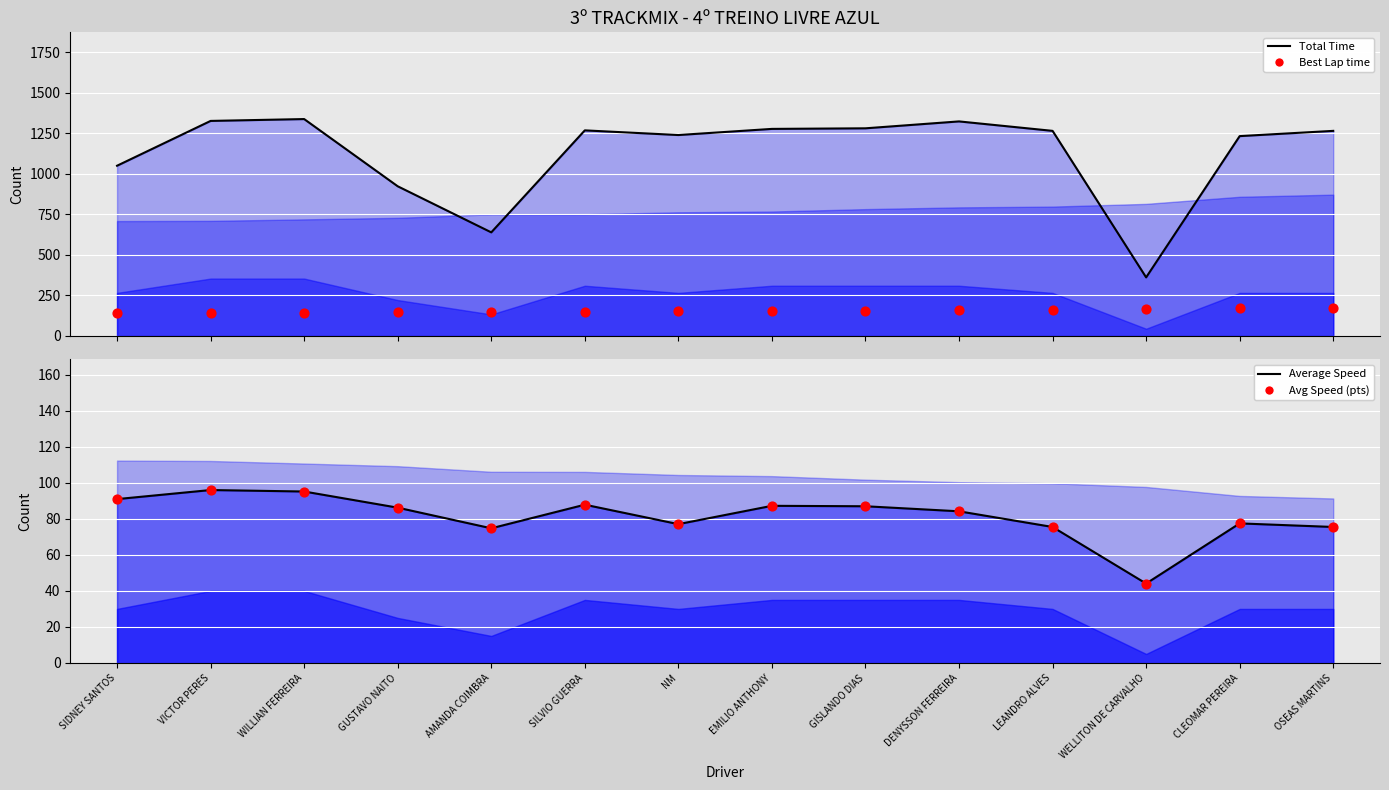

What is the total value across all series at DENYSSON FERREIRA?

242.7